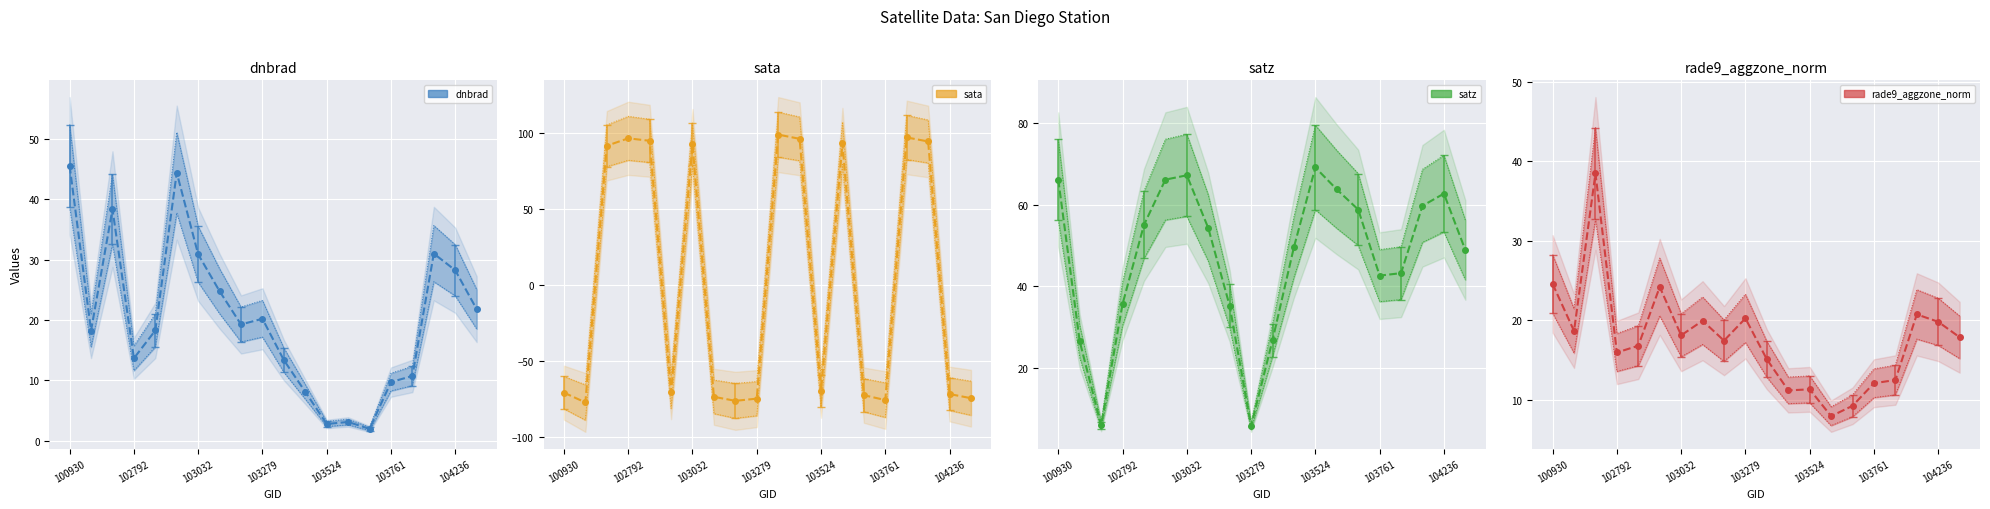

How many lines are shown in the chart?

4